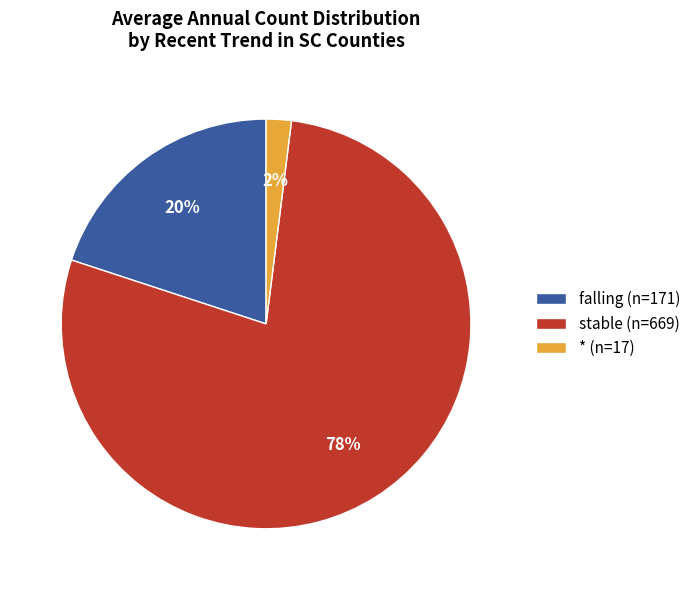

To the nearest percent, what is the difference between the largest and smallest slice percentages?

76%